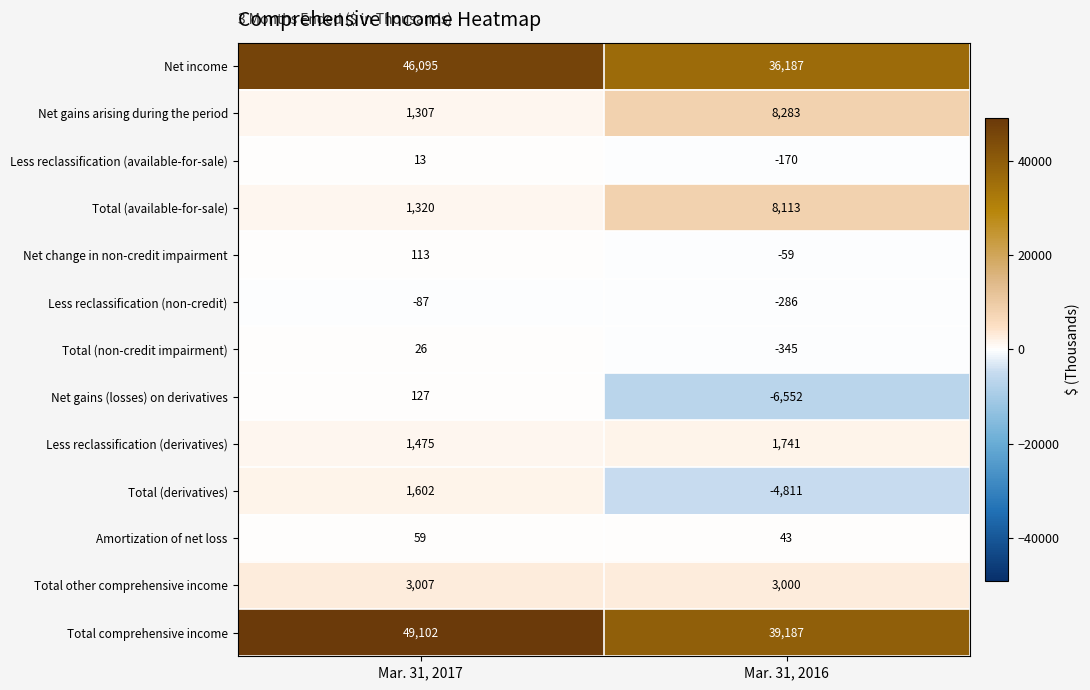

Reading right to left, transcribe all the data shown in this chart.

Net income: Mar. 31, 2016=36187	Mar. 31, 2017=46095
Net gains arising during the period: Mar. 31, 2016=8283	Mar. 31, 2017=1307
Less reclassification (available-for-sale): Mar. 31, 2016=-170	Mar. 31, 2017=13
Total (available-for-sale): Mar. 31, 2016=8113	Mar. 31, 2017=1320
Net change in non-credit impairment: Mar. 31, 2016=-59	Mar. 31, 2017=113
Less reclassification (non-credit): Mar. 31, 2016=-286	Mar. 31, 2017=-87
Total (non-credit impairment): Mar. 31, 2016=-345	Mar. 31, 2017=26
Net gains (losses) on derivatives: Mar. 31, 2016=-6552	Mar. 31, 2017=127
Less reclassification (derivatives): Mar. 31, 2016=1741	Mar. 31, 2017=1475
Total (derivatives): Mar. 31, 2016=-4811	Mar. 31, 2017=1602
Amortization of net loss: Mar. 31, 2016=43	Mar. 31, 2017=59
Total other comprehensive income: Mar. 31, 2016=3000	Mar. 31, 2017=3007
Total comprehensive income: Mar. 31, 2016=39187	Mar. 31, 2017=49102